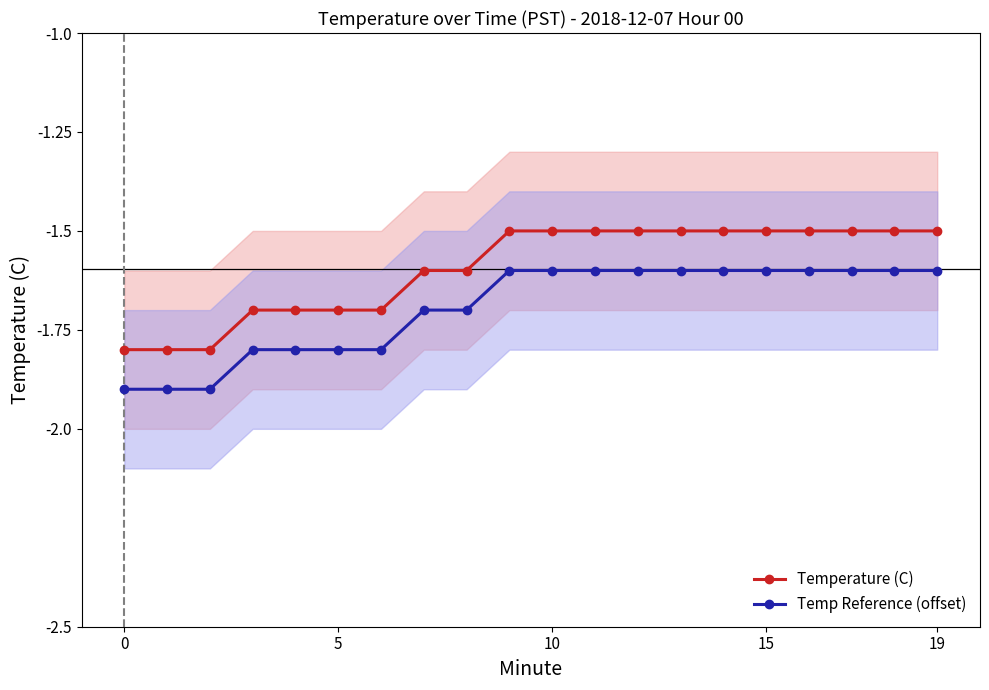

At which category is the sum across all series the highest?

9